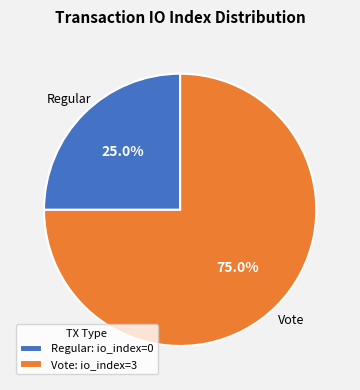

Which category has the biggest portion of the pie?

Vote